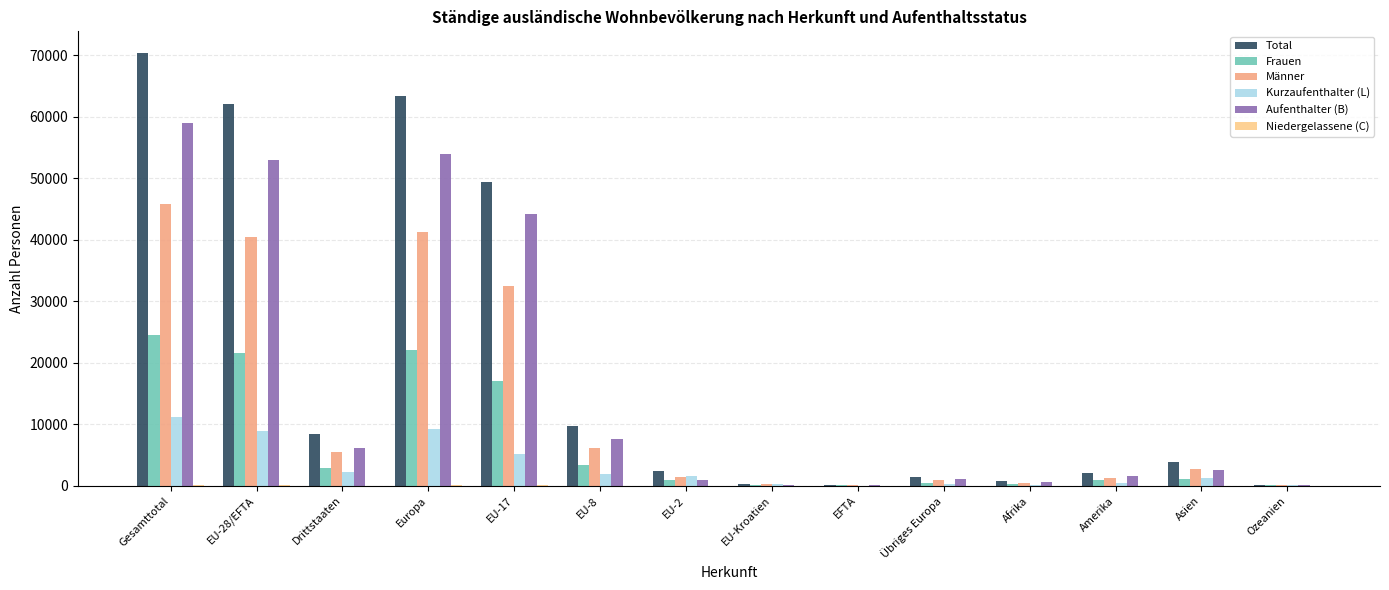

The Aufenthalter (B) series shows 1617 at Amerika. True or false?

True